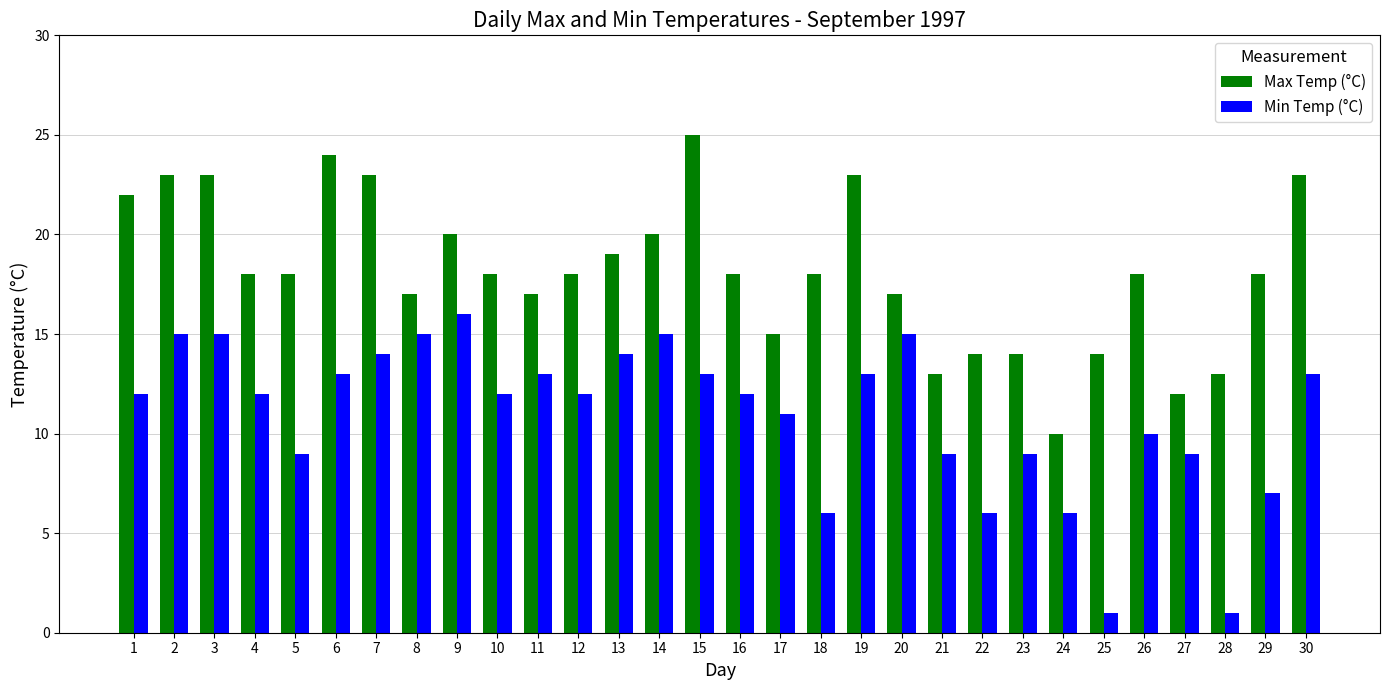

What is the value of the Min Temp (°C) bar at the 5th from the left?

9